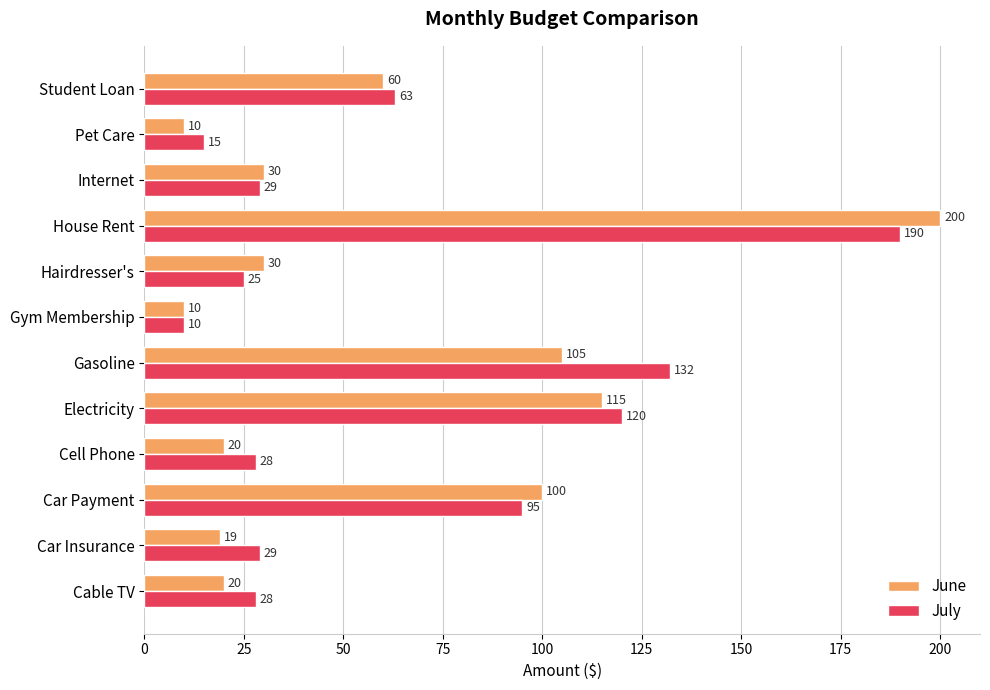

List the series in order of their peak value, lowest first.

July, June